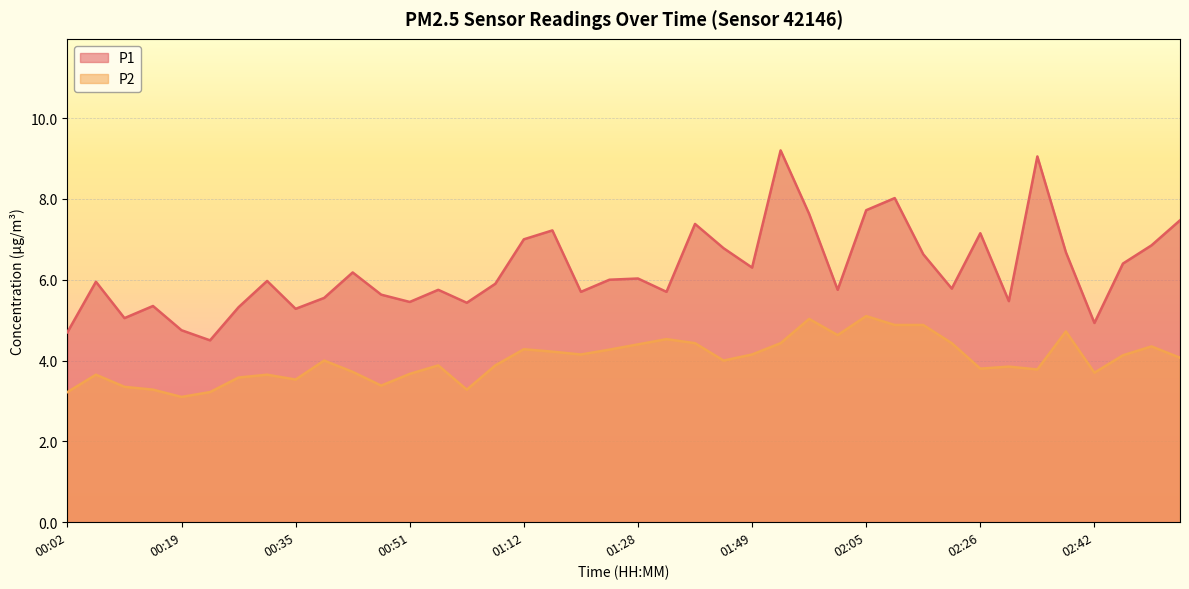

Which series has the widest spread of values?

P1